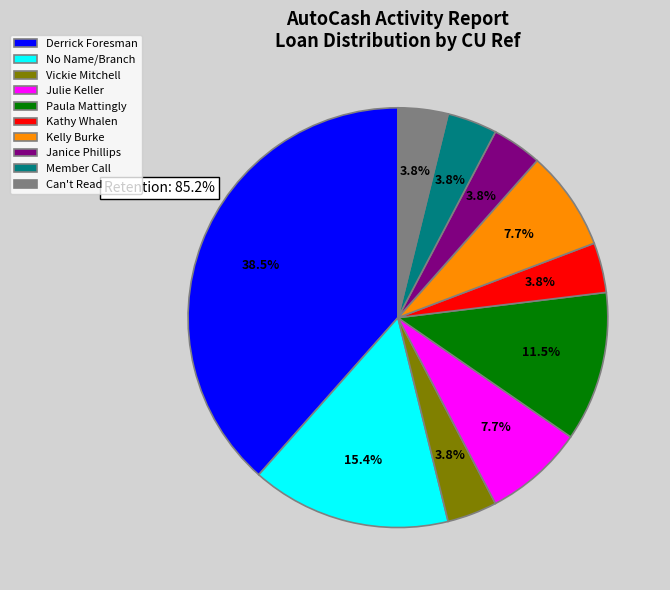

To the nearest percent, what portion does Janice Phillips represent?

4%